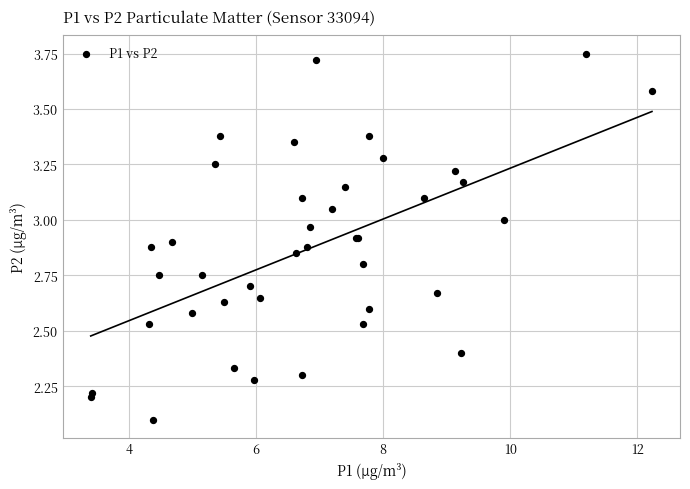

What Y value in the scatter plot is closest to 2?

2.1